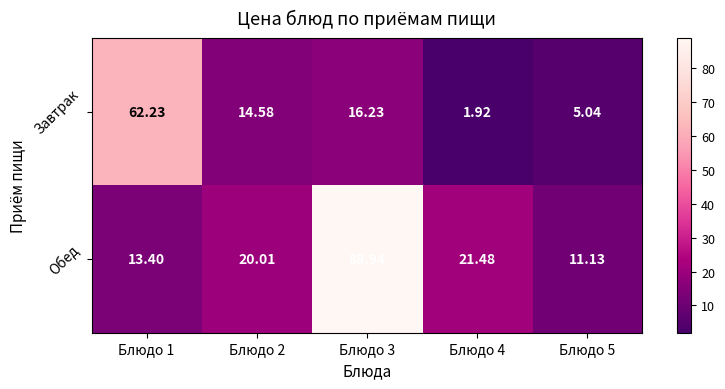

Rank the series at Блюдо 5 from lowest to highest value.

Завтрак, Обед